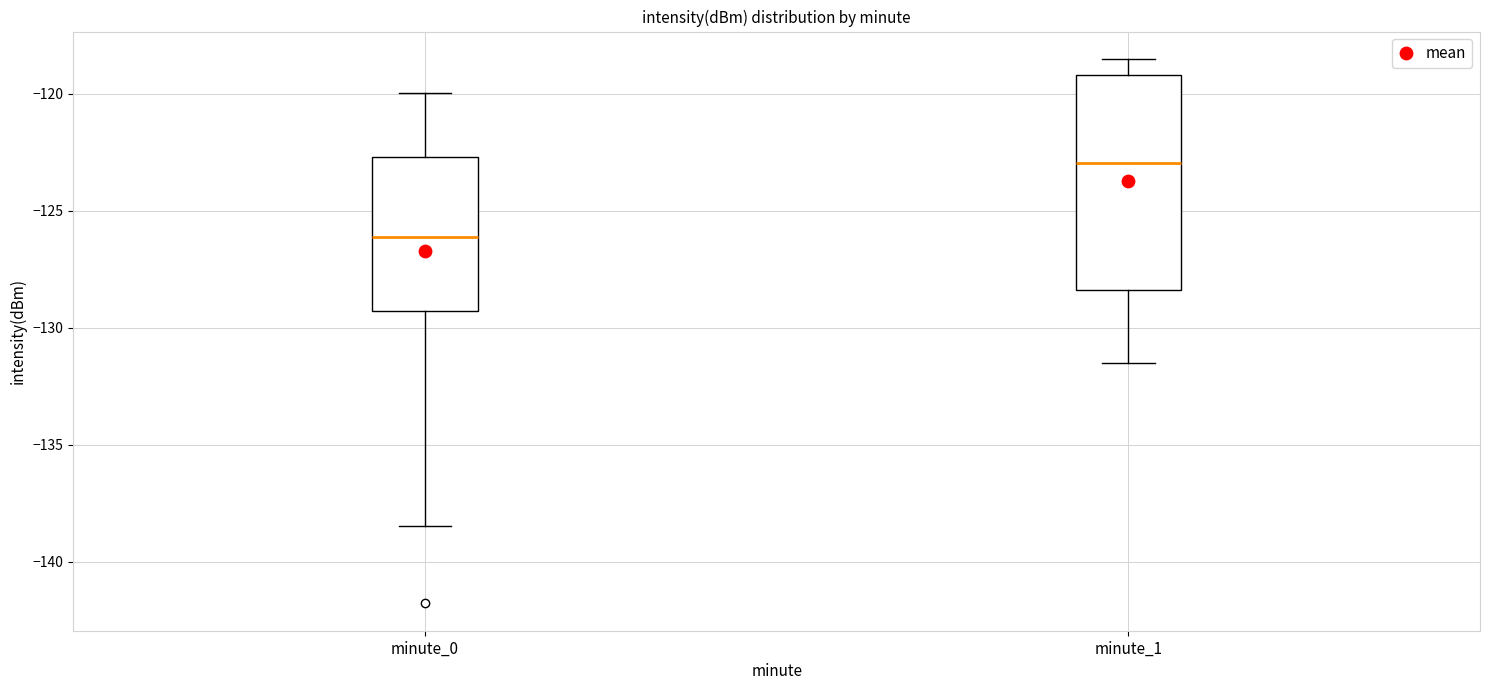

Where is the upper edge of the box for minute_0 on the y-axis? The values are not printed on the chart, so give them approximately, as read against the axis.

-122.5